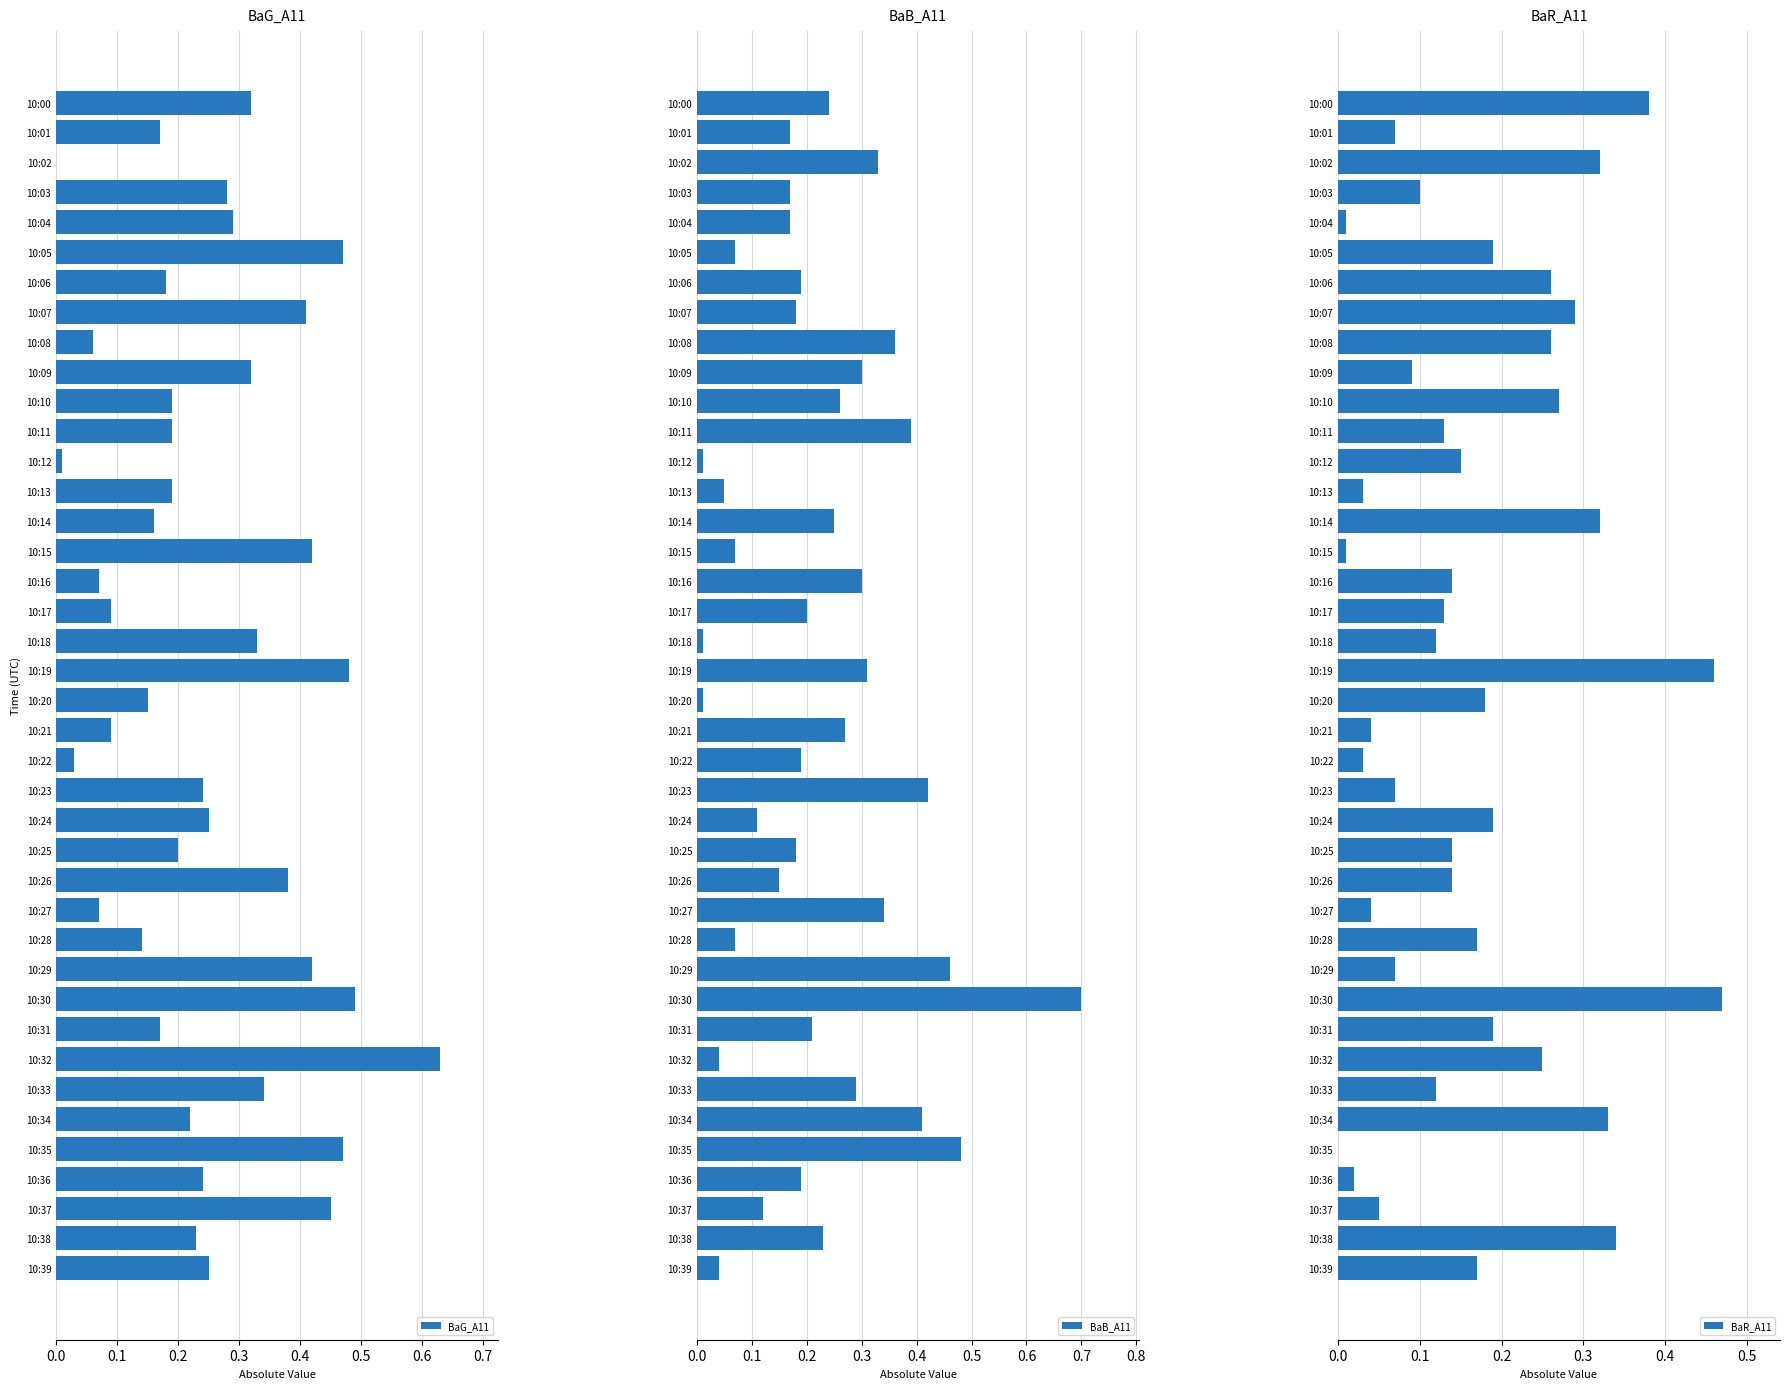

What is the sum of the BaB_A11 values at 10:27 and 10:29?

0.8